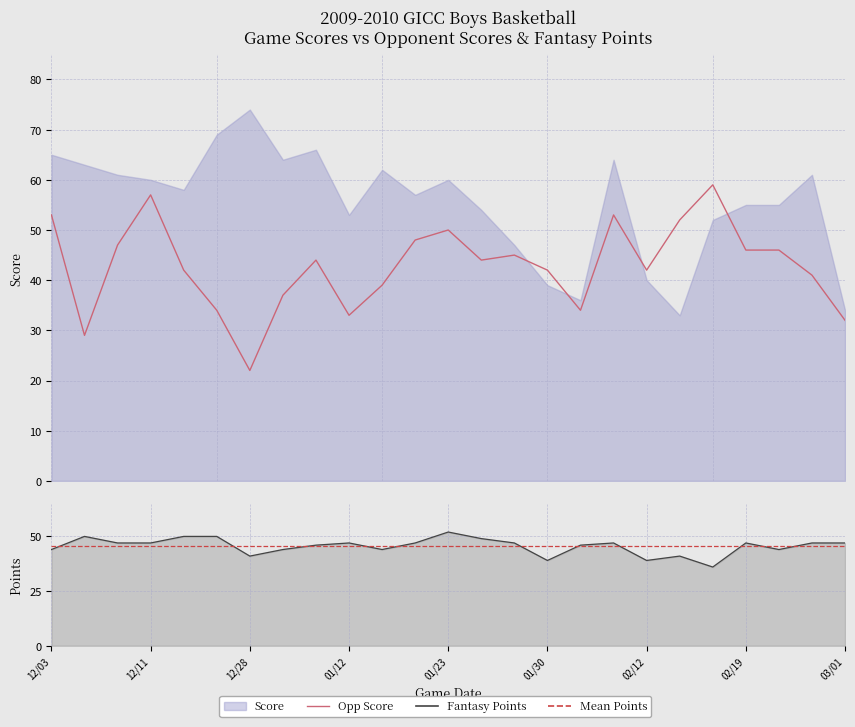

In opp_score, how many points are lower than both neighbors (excluding endpoints)?

6